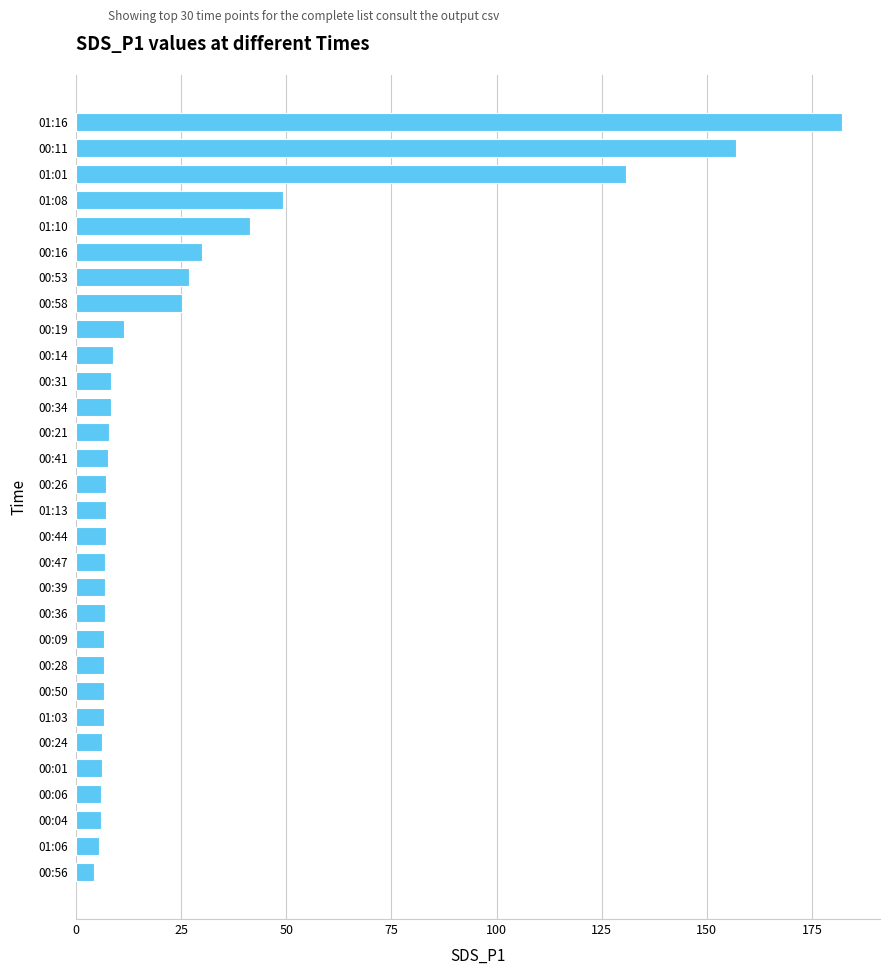

The value at 01:08 is 75.8. True or false?

False